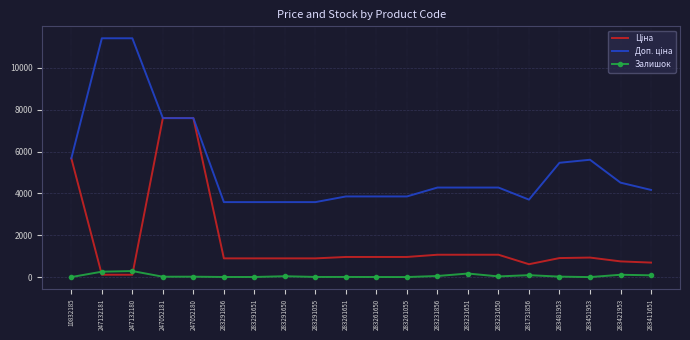

What is the greatest value displayed?

11410.0